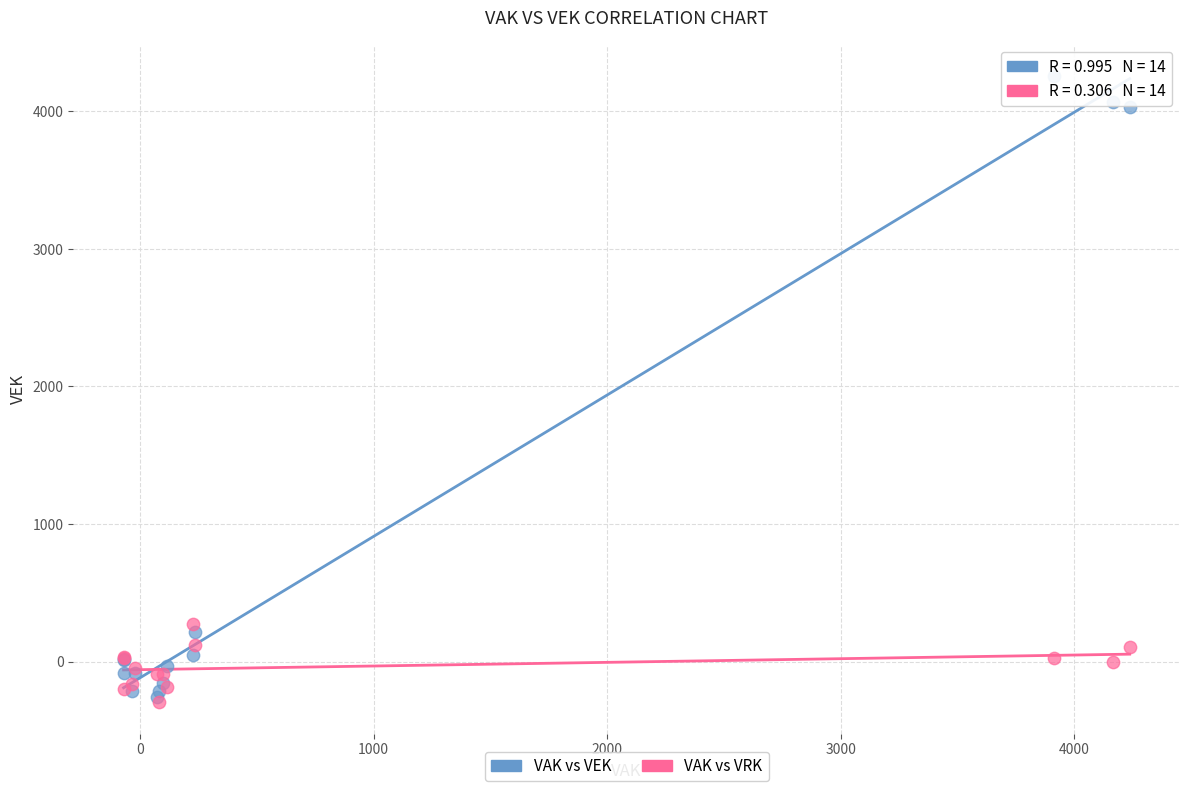

Across all series, what Y value is closest to 1981?

277.8